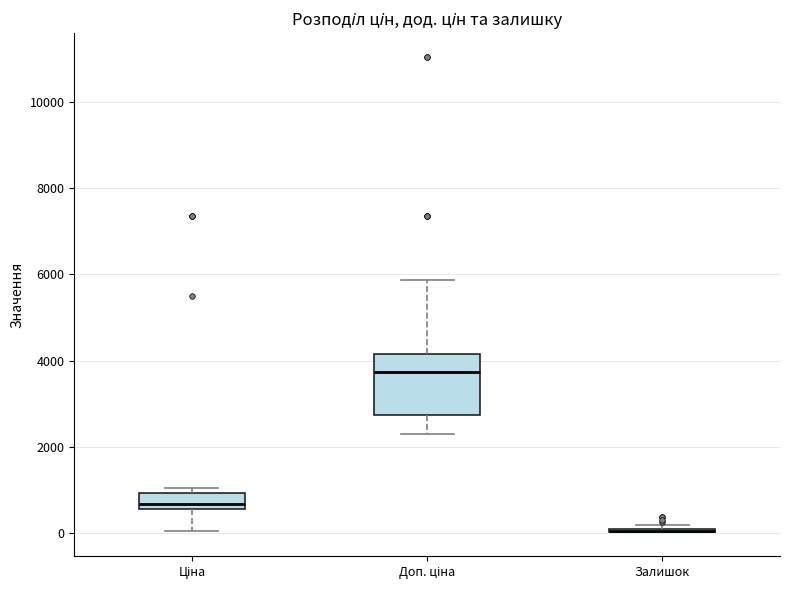

Where does the lower whisker of the box for Ціна end on the y-axis? The values are not printed on the chart, so give them approximately, as read against the axis.

0